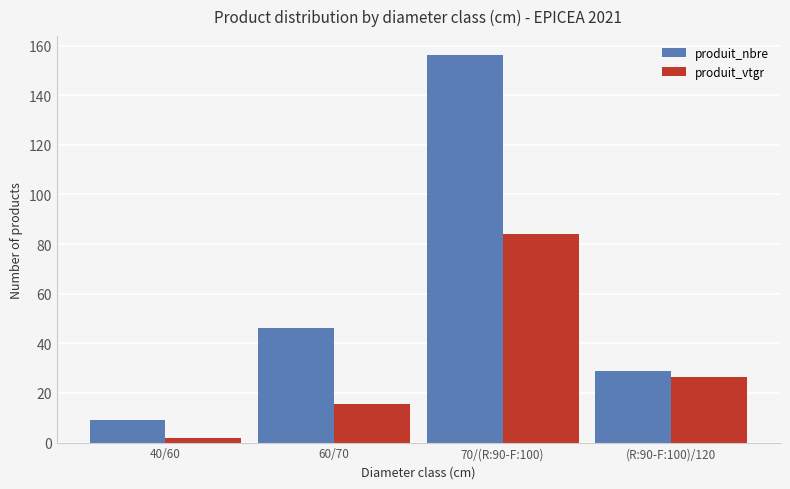

List the labels in order of produit_nbre value, largest first.

70/(R:90-F:100), 60/70, (R:90-F:100)/120, 40/60